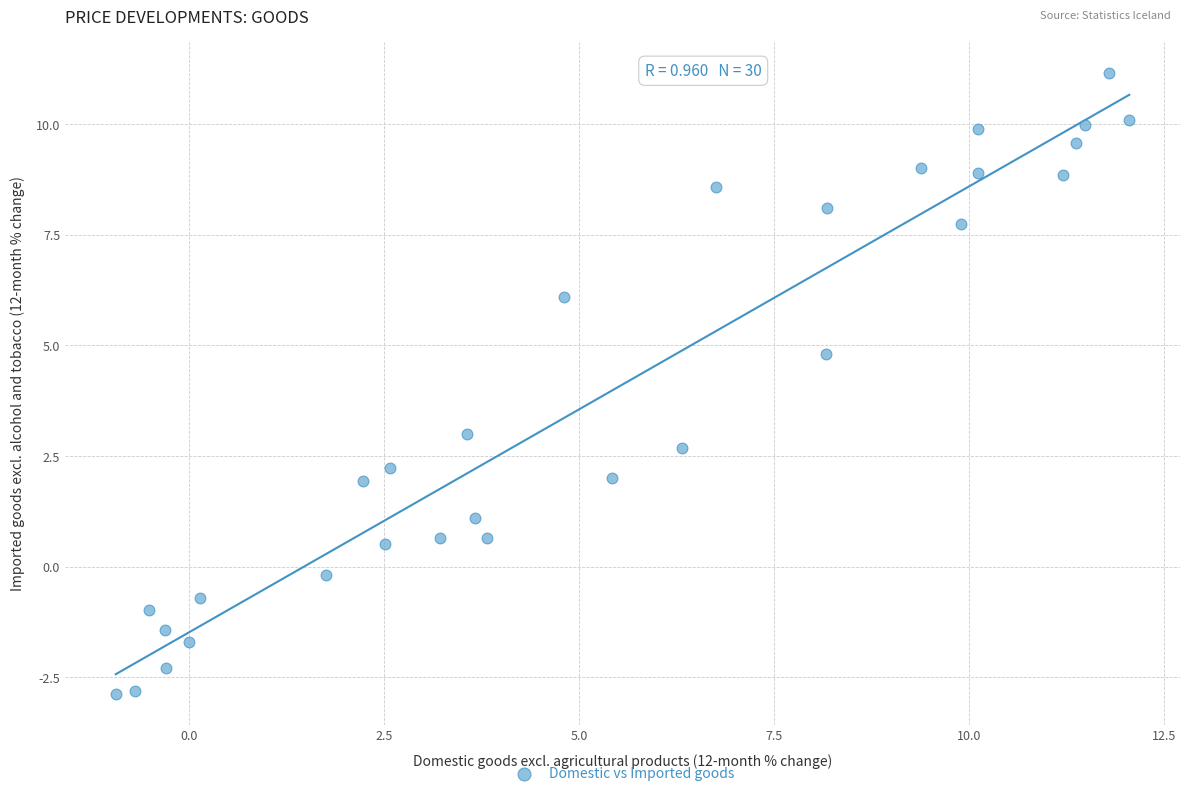

What is the range of X values (max minus min)?

13.0